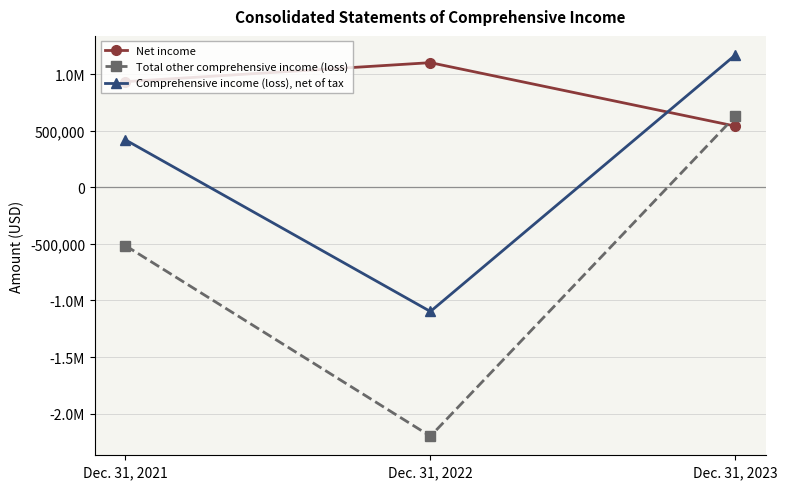

Which category has the lowest value in the Total other comprehensive income (loss) series?

Dec. 31, 2022